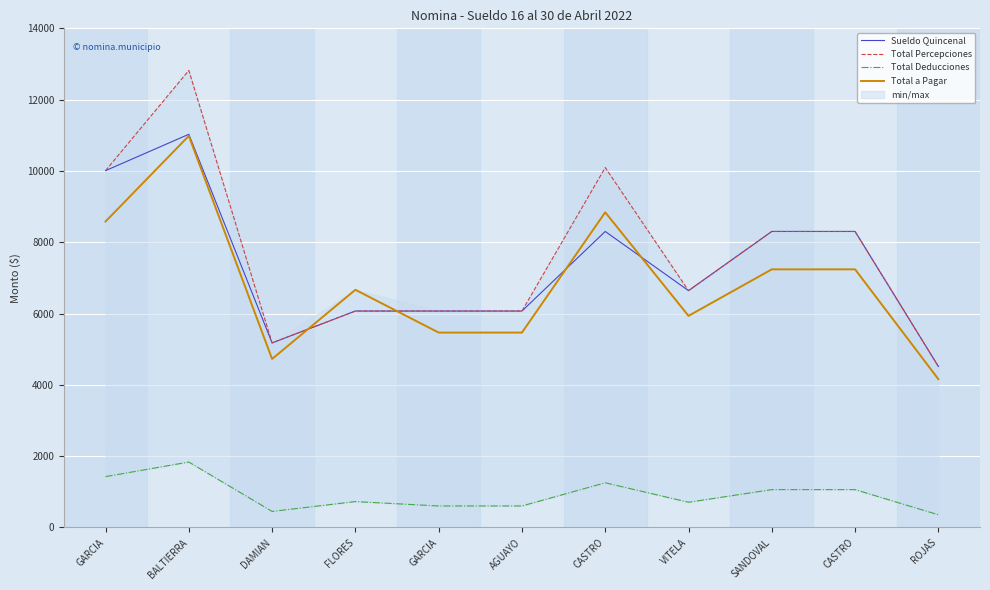

What is the sum of all Total Deducciones values?

10091.0